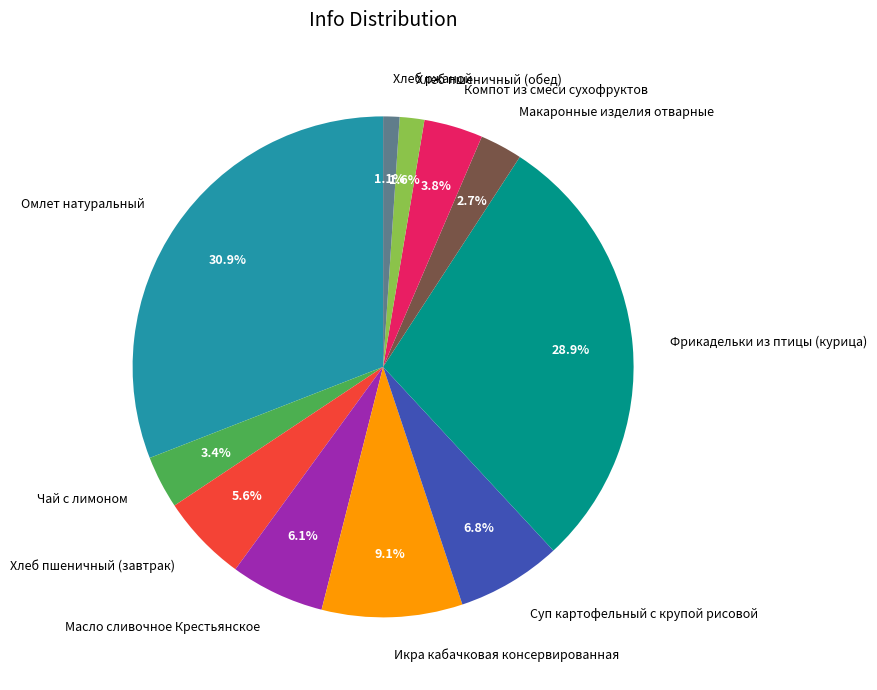

Is there a majority slice in this chart?

No